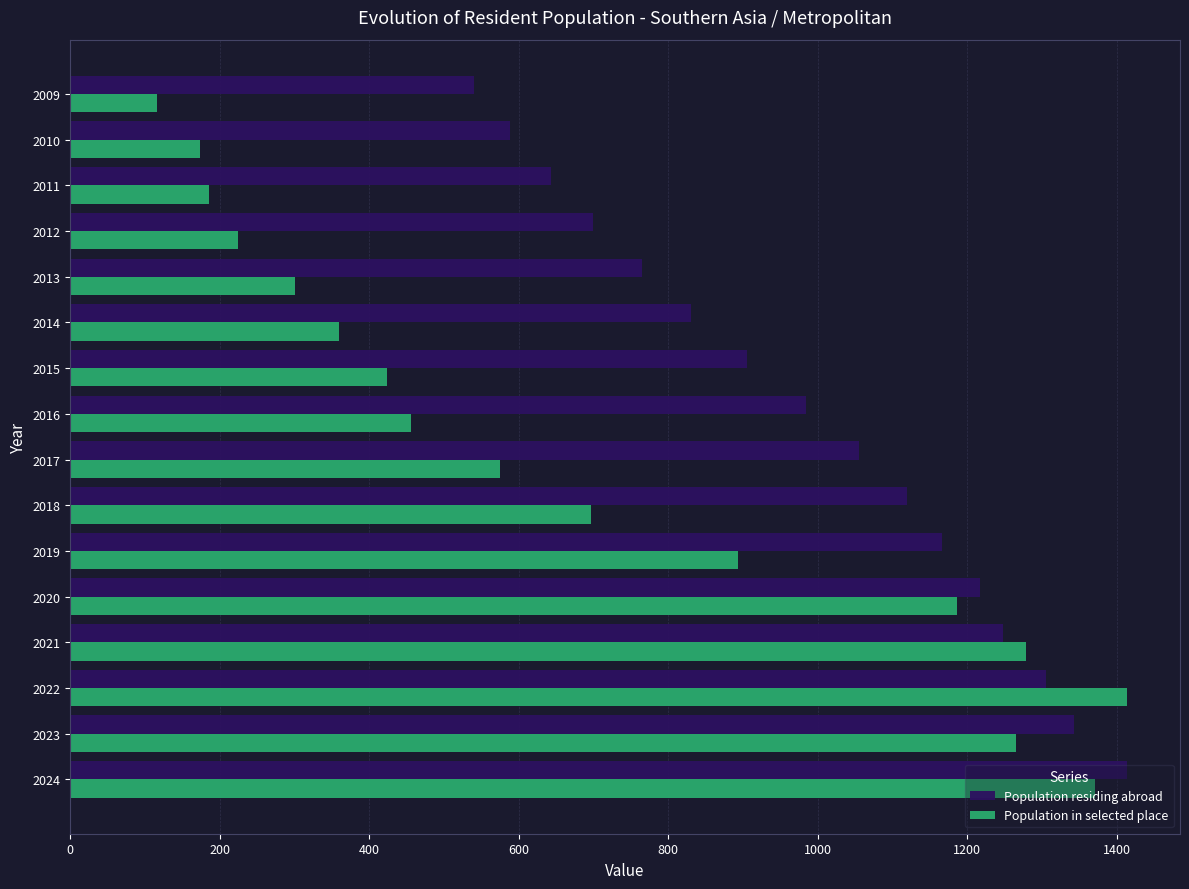

How many data points does each series have?

16